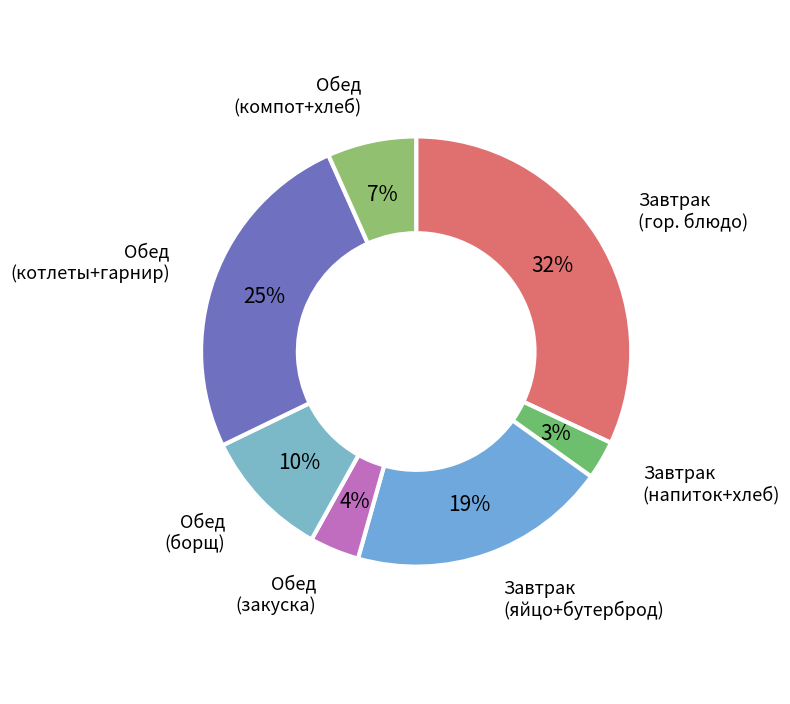

Which has a higher value, Обед (борщ) or Обед (котлеты+гарнир)?

Обед (котлеты+гарнир)